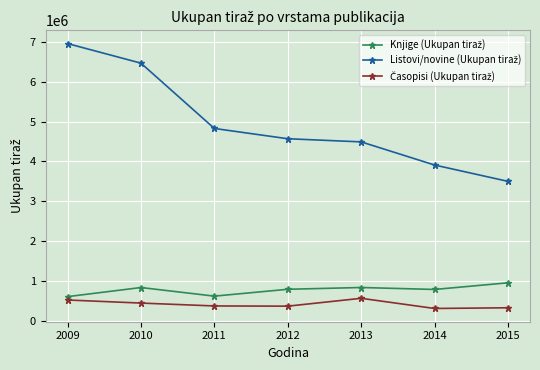

At how many categories does at least one series exceed 1421384?

7